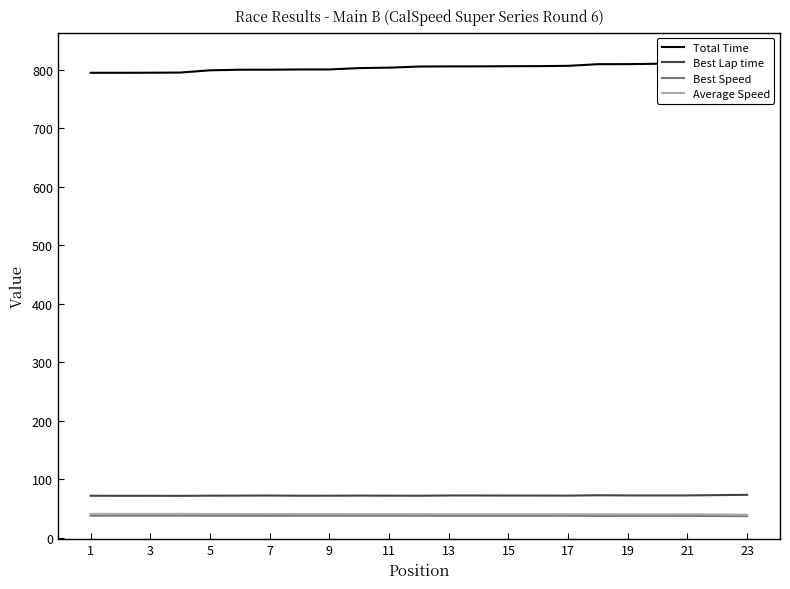

The Best Lap time series shows 26.7 at 17. True or false?

False